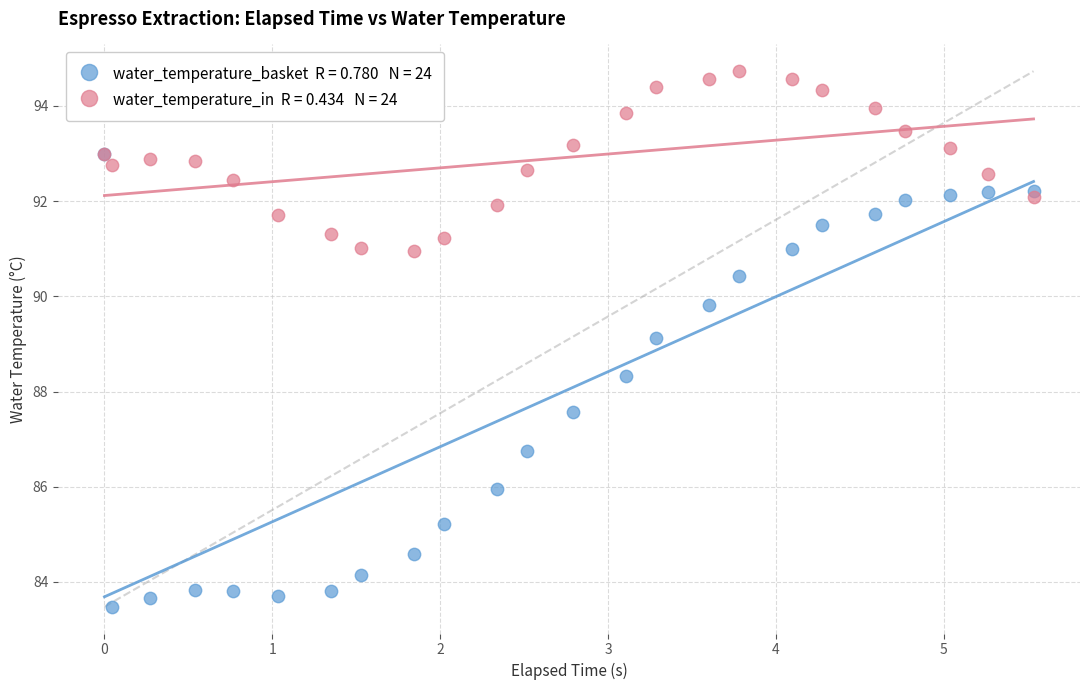

Across all series, what Y value is closest to 89?

89.1